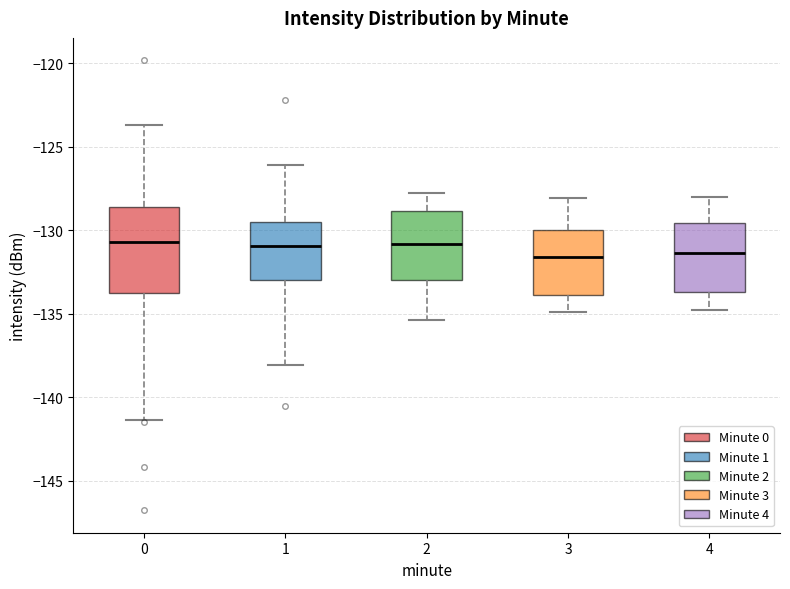

Reading left to right, read every box against the y-axis: the position of its median line, the range the box covers, and the ends of its whiskers. The values are not printed on the chart, so give them approximately, as read against the axis.

0: median -130.5, box -133.5 to -128.5, whiskers -141.5 to -123.5
1: median -131.0, box -133.0 to -129.5, whiskers -138.0 to -126.0
2: median -131.0, box -133.0 to -129.0, whiskers -135.5 to -128.0
3: median -131.5, box -134.0 to -130.0, whiskers -135.0 to -128.0
4: median -131.5, box -133.5 to -129.5, whiskers -135.0 to -128.0